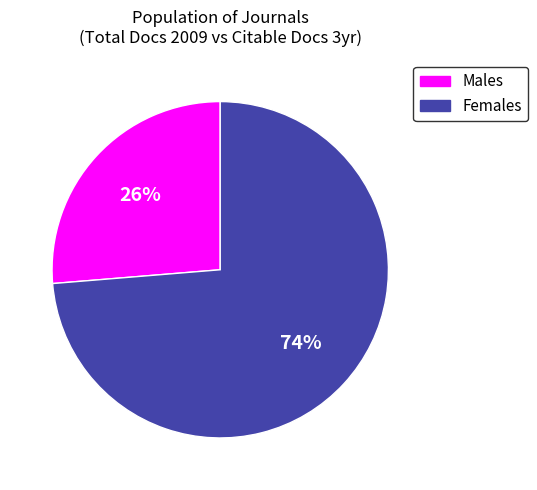

Do Males and Females together represent more than half of the pie?

Yes